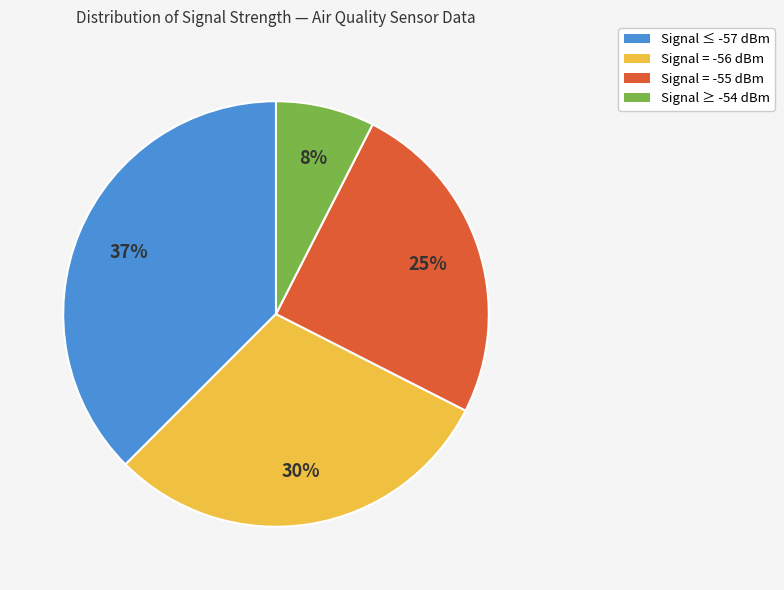

Is there a majority slice in this chart?

No